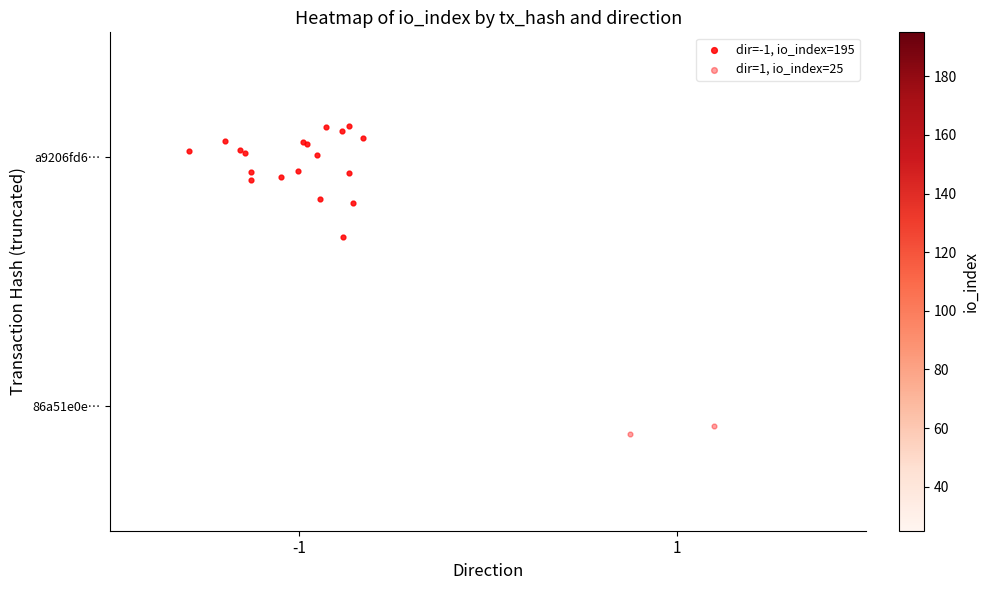

The value of 86a51e0e751c077fcebbe356fa44e5585d1018c at direction is 2. True or false?

False